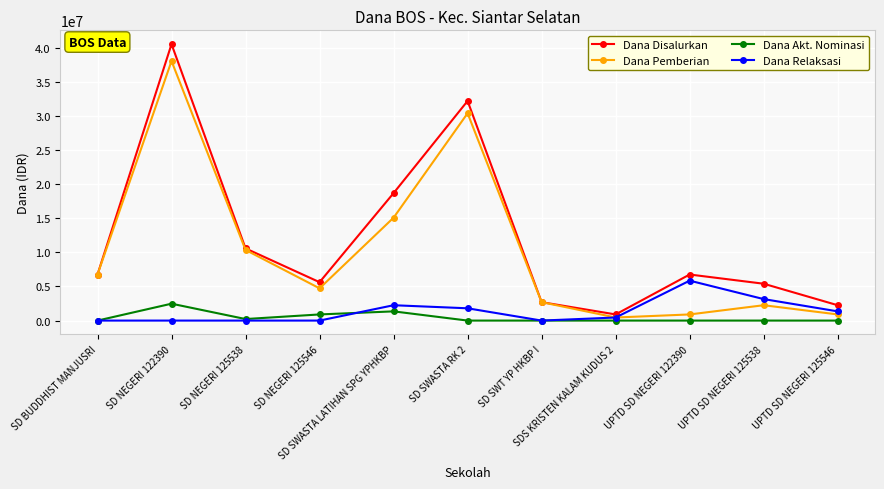

At which category is the sum across all series the highest?

SD NEGERI 122390